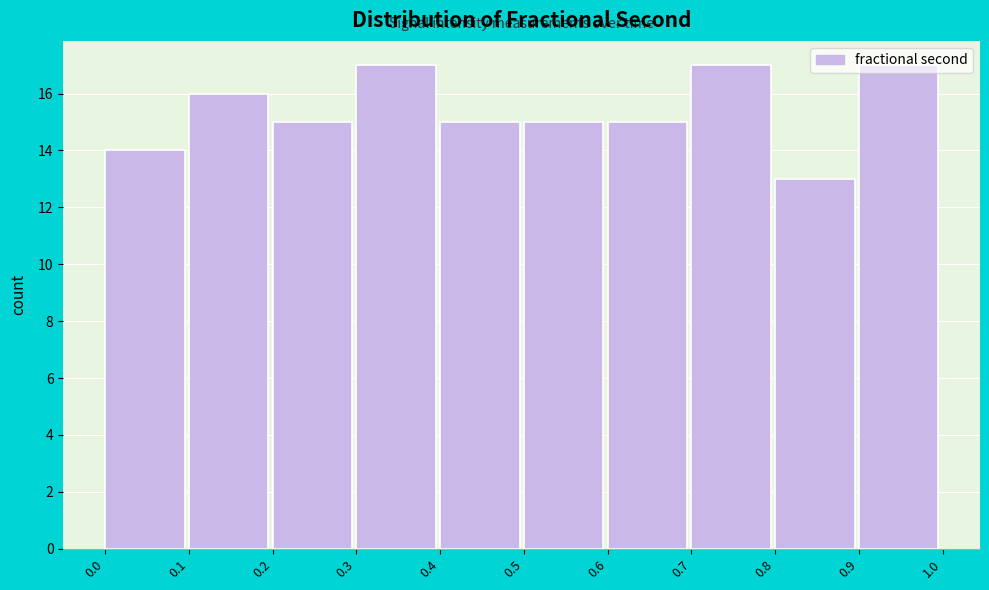

Reading left to right, transcribe this chart: for each bar, give the range it covers on the x-axis and its height. The values are not printed on the chart, so give them approximately, as read against the axis.

0.0 to 0.1: 14
0.1 to 0.2: 16
0.2 to 0.3: 15
0.3 to 0.4: 17
0.4 to 0.5: 15
0.5 to 0.6: 15
0.6 to 0.7: 15
0.7 to 0.8: 17
0.8 to 0.9: 13
0.9 to 1.0: 17